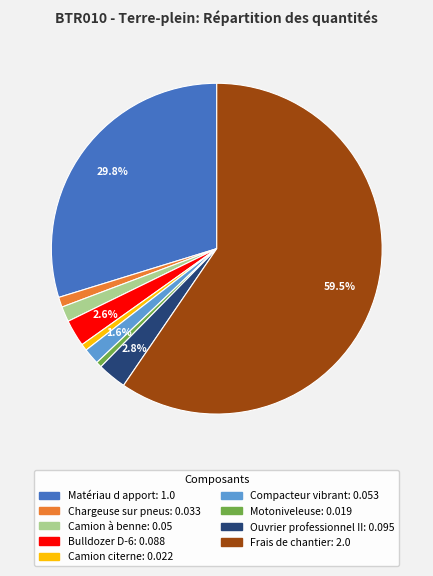

What portion of the pie excludes Compacteur vibrant?

98.4%